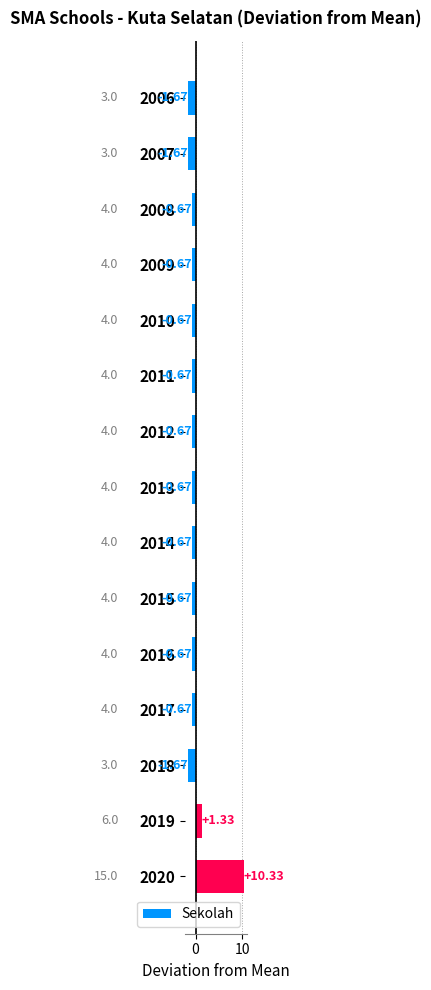

Between 2012 and 2020, which is larger?

2020